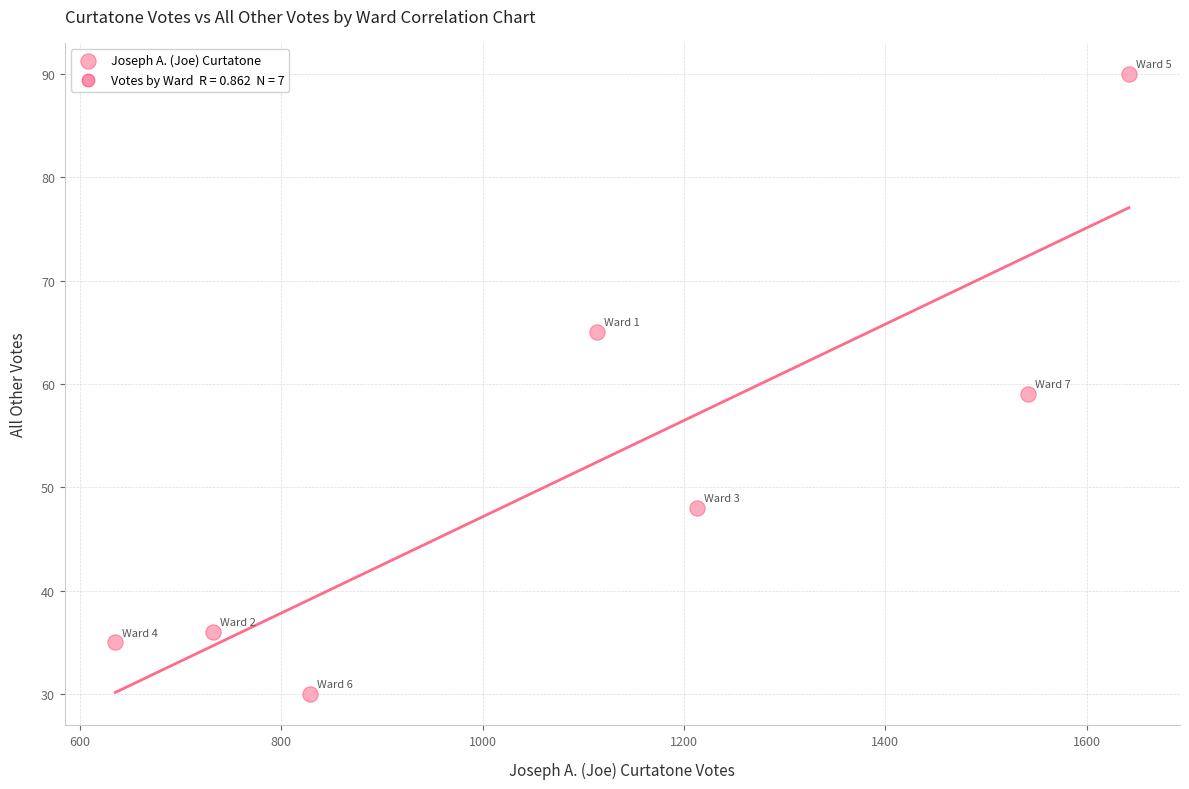

What Y value in the scatter plot is closest to 60?

59